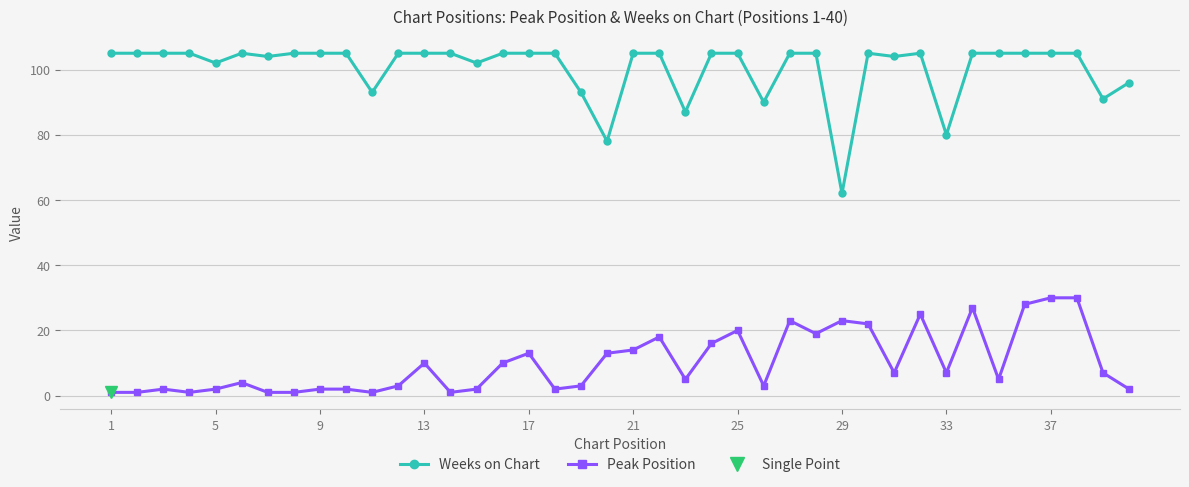

Is this an area chart (filled region under the line)?

No